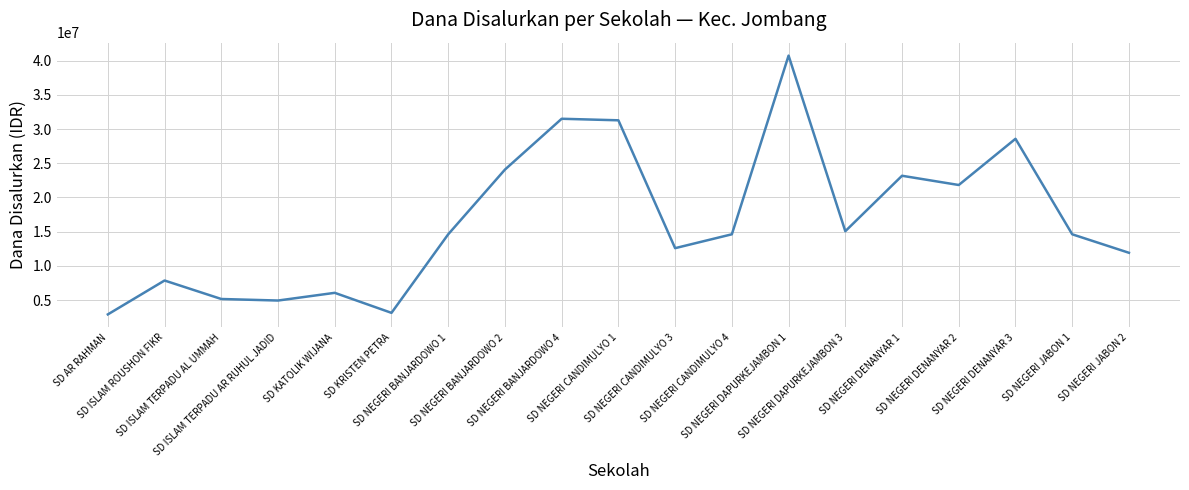

What is the ratio of the value at SD NEGERI BANJARDOWO 2 to the value at SD NEGERI BANJARDOWO 4?

0.8